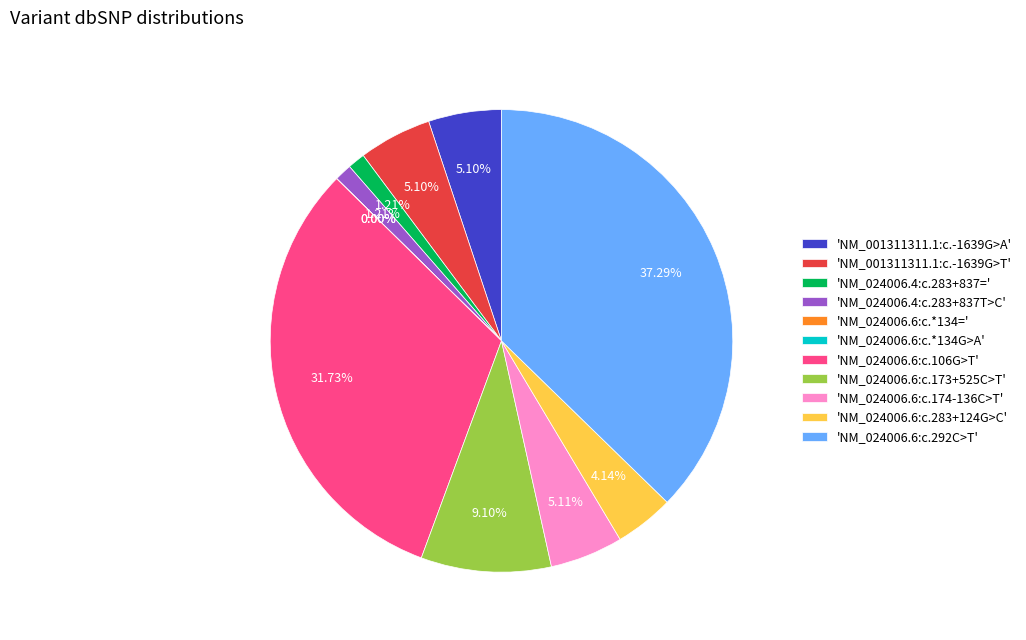

Which has a higher value, 'NM_024006.4:c.283+837=' or 'NM_001311311.1:c.-1639G>A'?

'NM_001311311.1:c.-1639G>A'